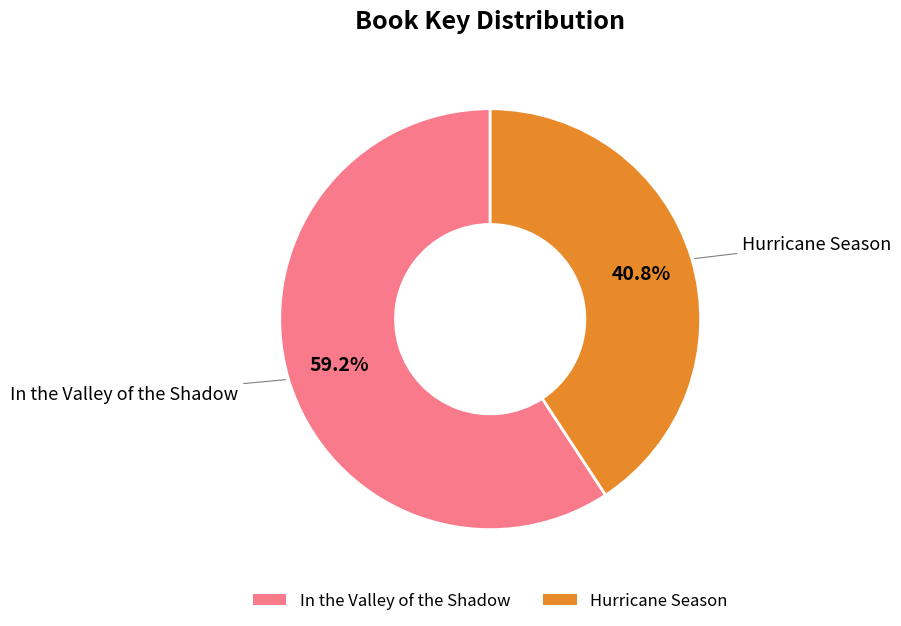

Which has a higher value, Hurricane Season or In the Valley of the Shadow?

In the Valley of the Shadow